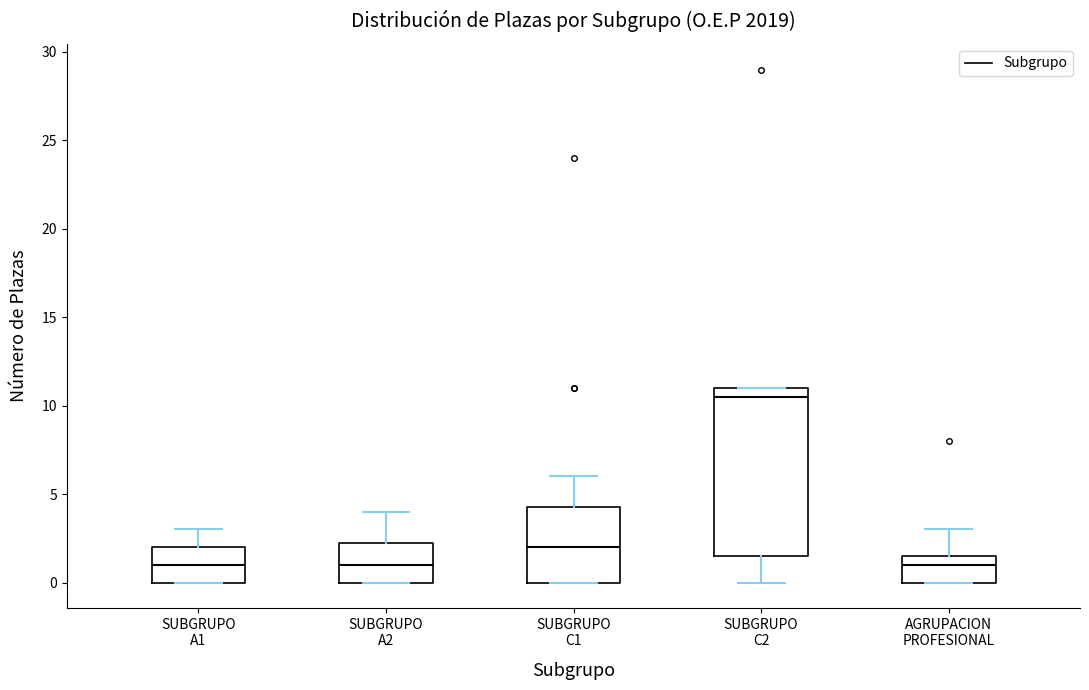

Where is the lower edge of the box for SUBGRUPO A2 on the y-axis? The values are not printed on the chart, so give them approximately, as read against the axis.

0.0